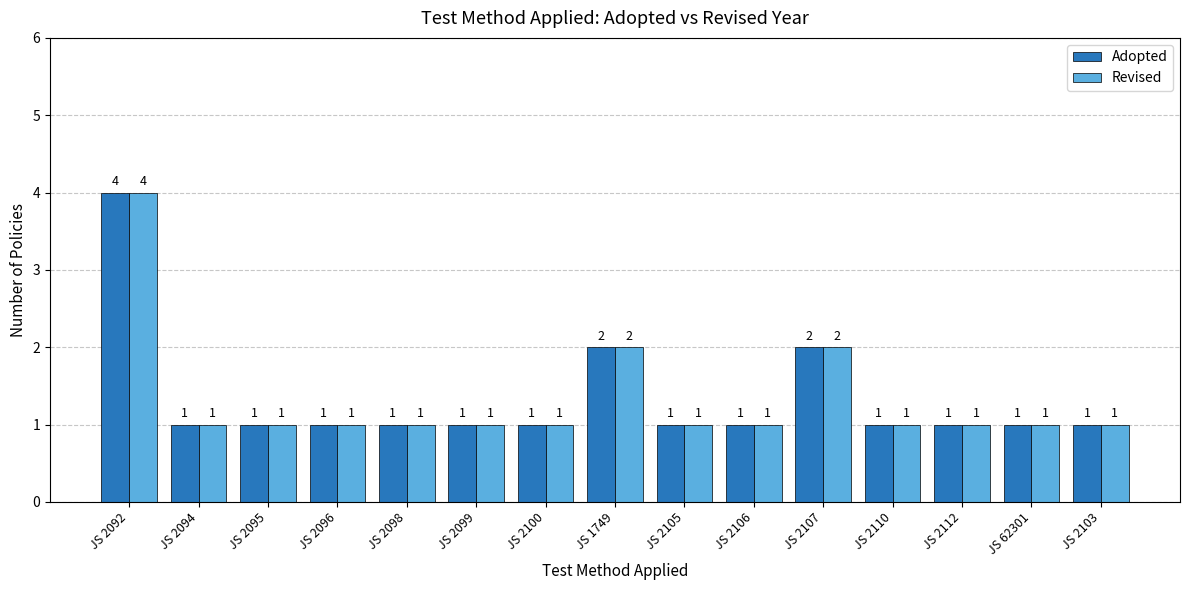

What is the lowest value of the Adopted series?

1